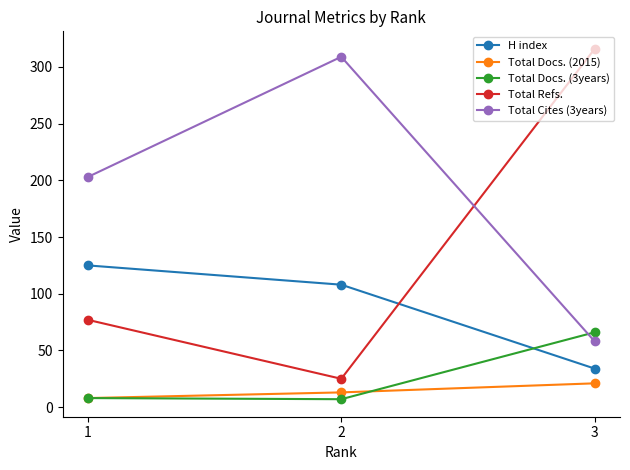

What are all the series names shown in the legend?

H index, Total Docs. (2015), Total Docs. (3years), Total Refs., Total Cites (3years)